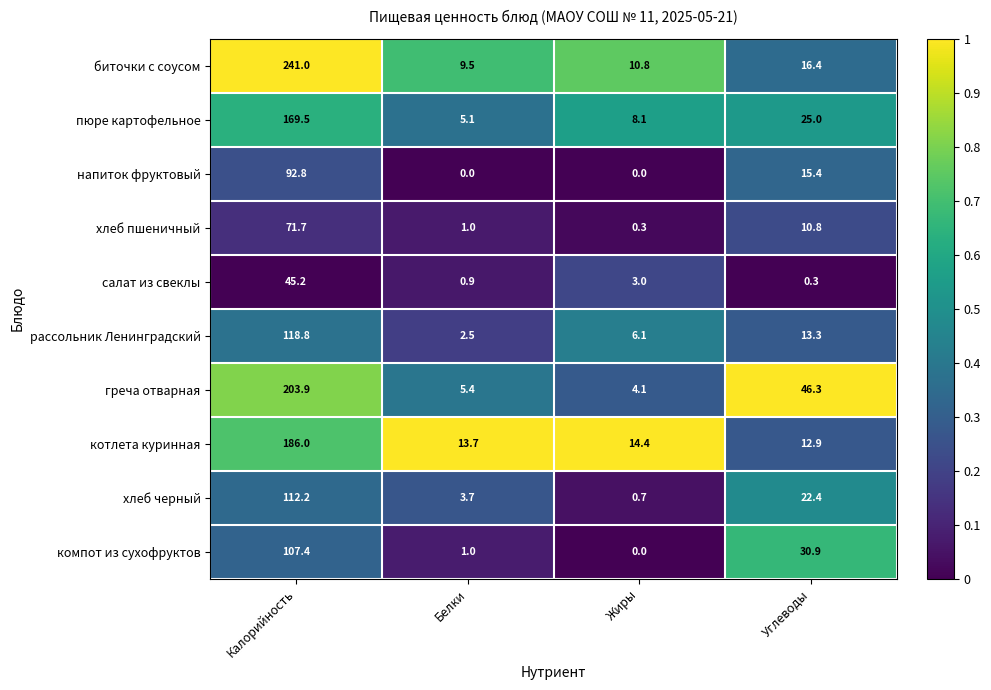

What is the difference between the компот из сухофруктов values at Калорийность and Углеводы?

76.5